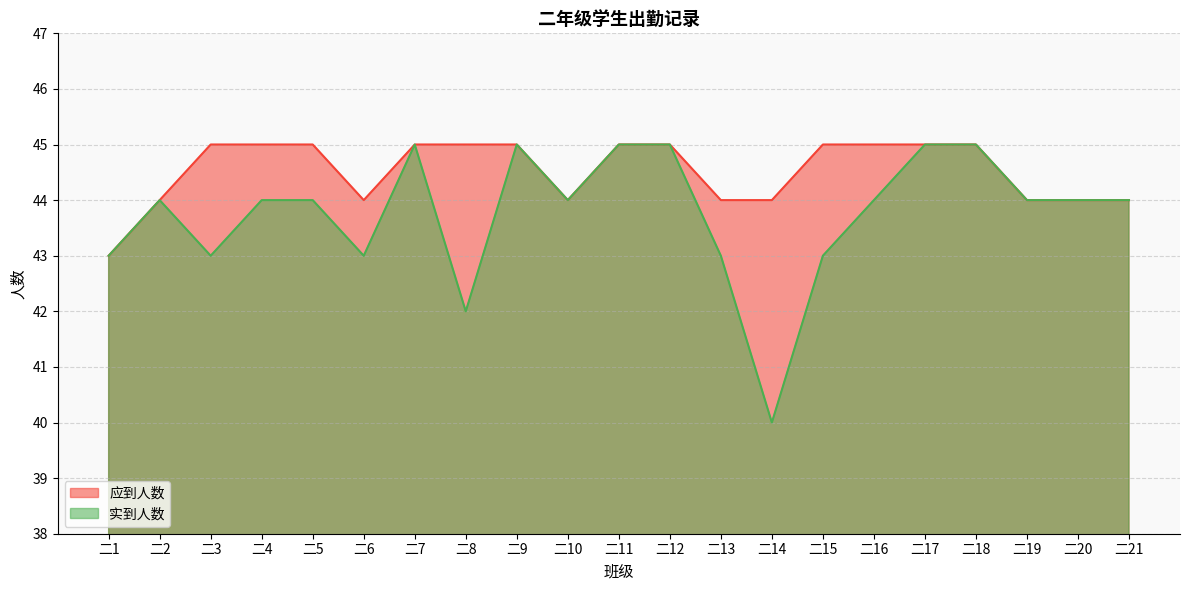

Reading right to left, extract all data points from this chart.

应到人数: 44	44	44	45	45	45	45	44	44	45	45	44	45	45	45	44	45	45	45	44	43
实到人数: 44	44	44	45	45	44	43	40	43	45	45	44	45	42	45	43	44	44	43	44	43